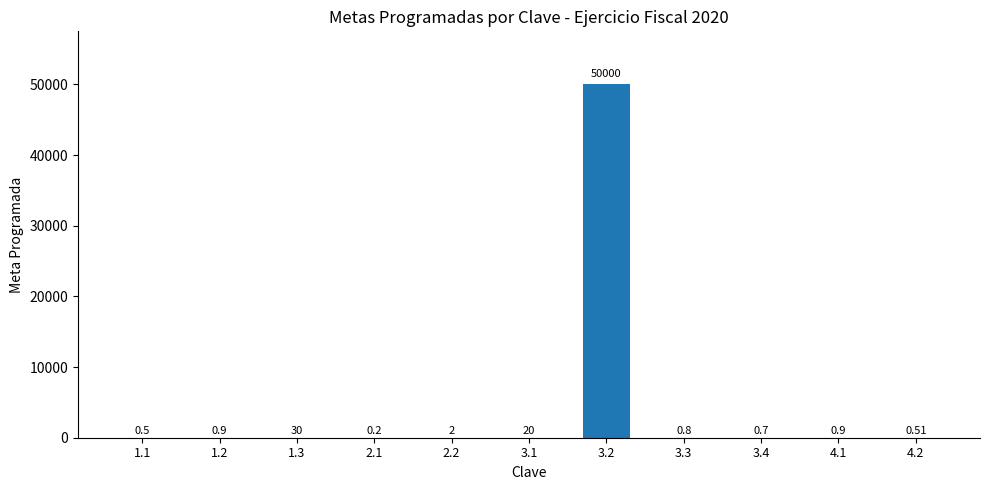

What is the change in value from 2.2 to 3.2?

+49998.0